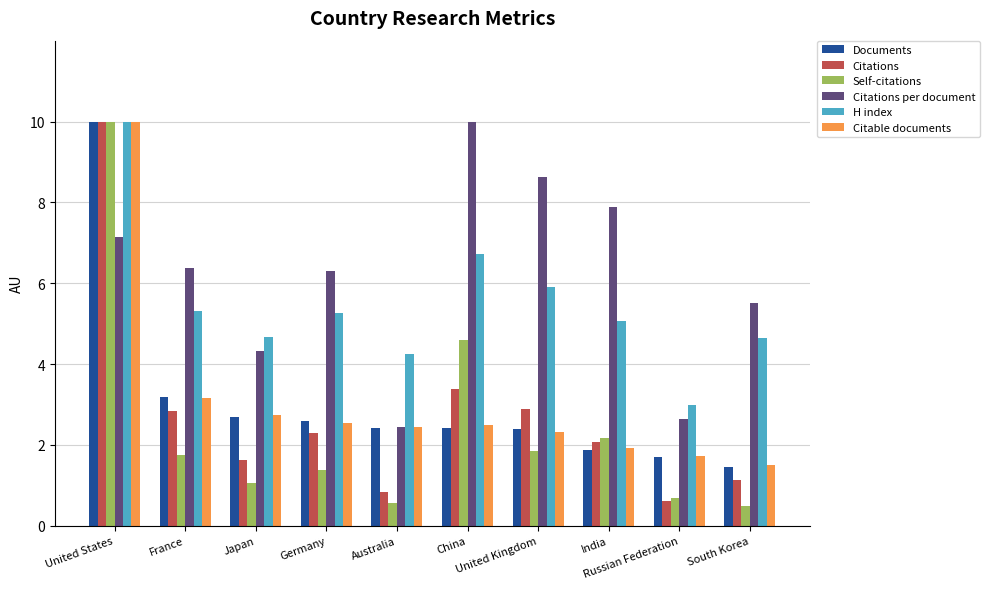

At how many categories does at least one series exceed 7?

4